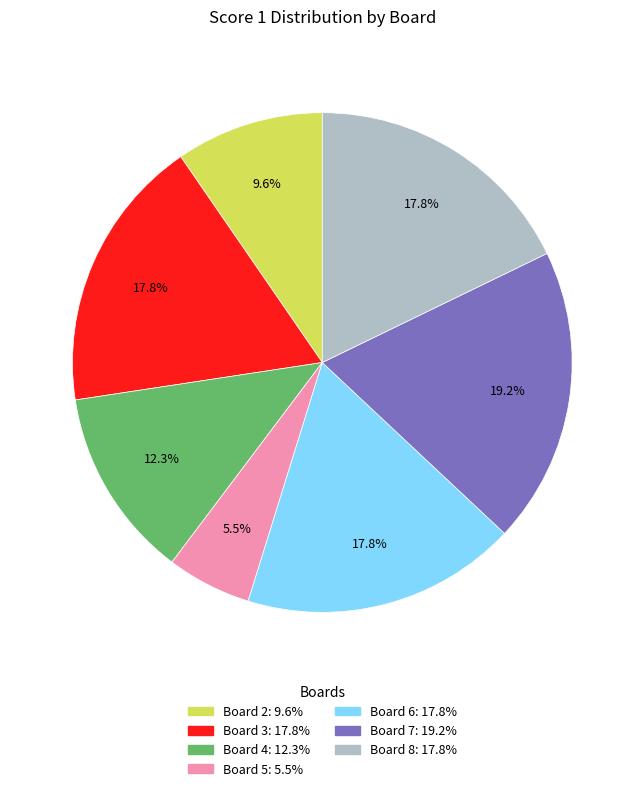

To the nearest percent, what is the average slice percentage?

14%